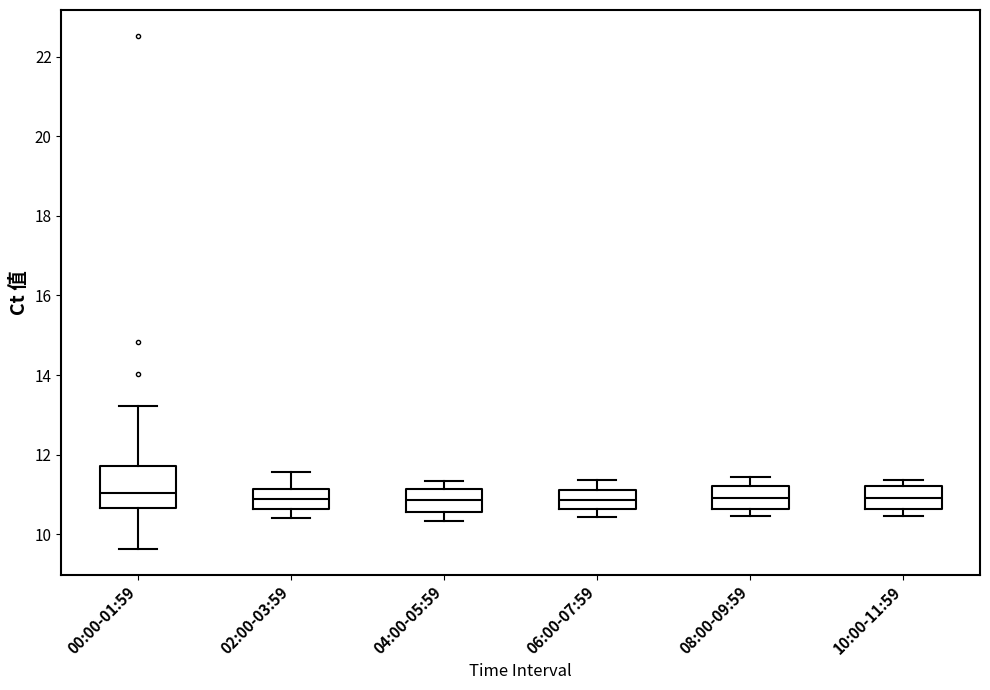

Which box is the tallest, from its lower edge to its upper edge?

00:00-01:59